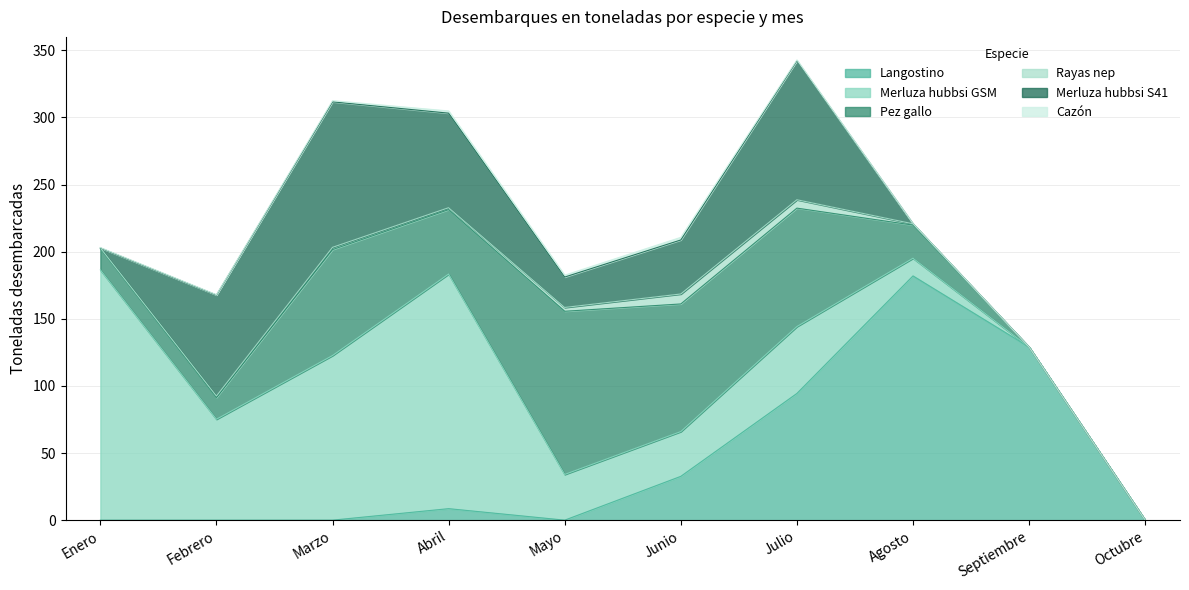

What are all the series names shown in the legend?

Langostino, Merluza hubbsi GSM, Pez gallo, Rayas nep, Merluza hubbsi S41, Cazón